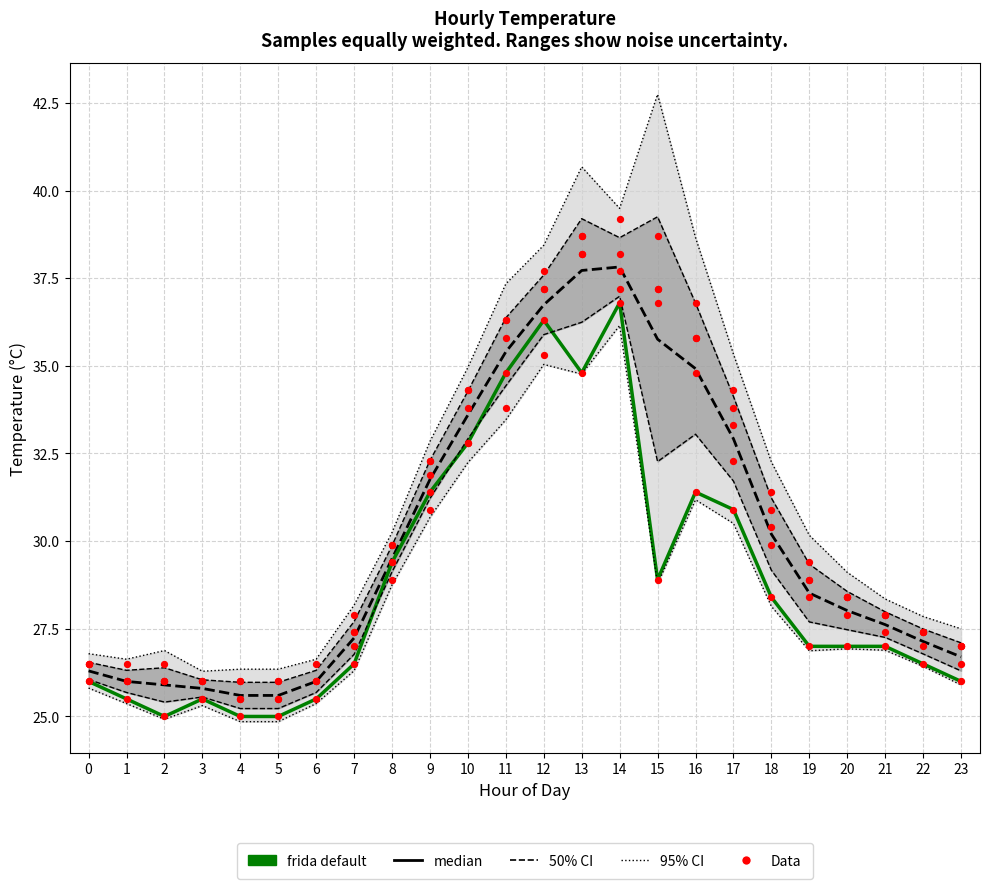

Is the value of median at 14 greater than the value of Data at 6?

Yes